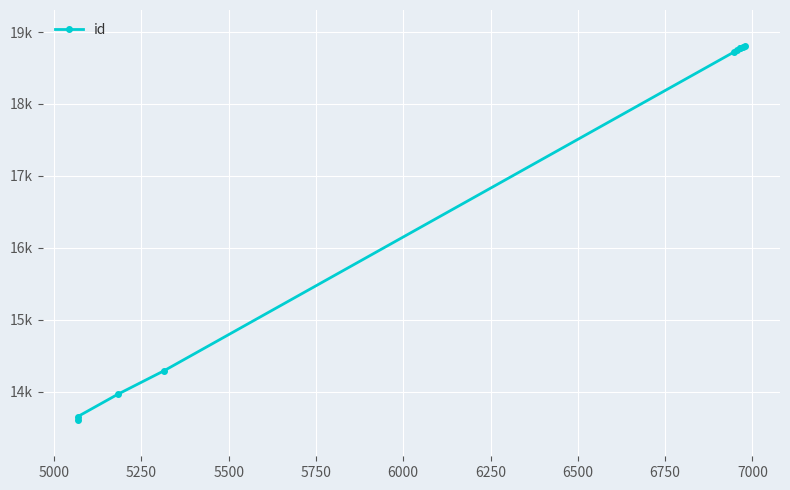

How many lines are shown in the chart?

1